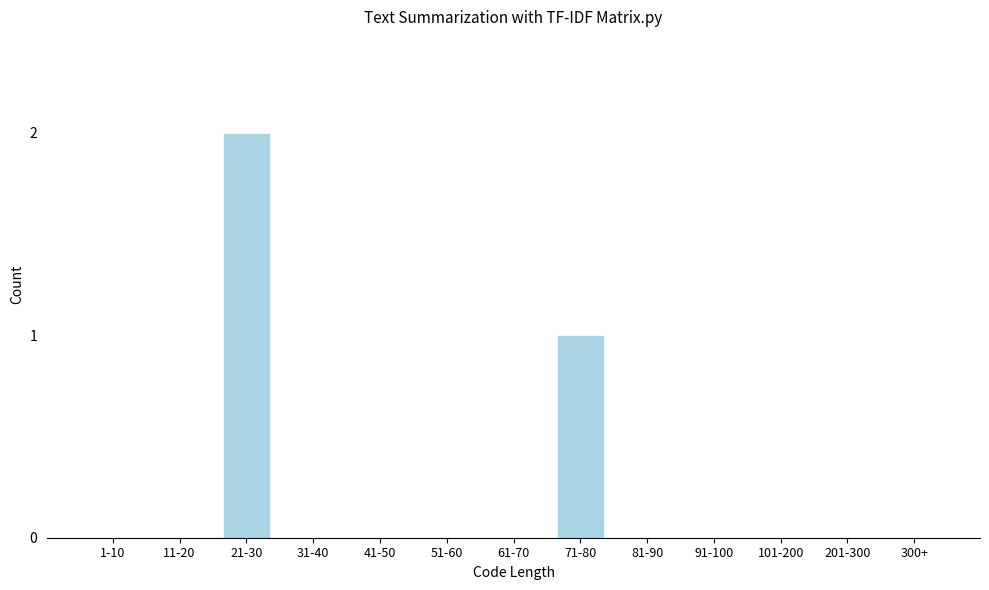

Reading left to right, transcribe all the data shown in this chart.

1-10=0	11-20=0	21-30=2	31-40=0	41-50=0	51-60=0	61-70=0	71-80=1	81-90=0	91-100=0	101-200=0	201-300=0	300+=0